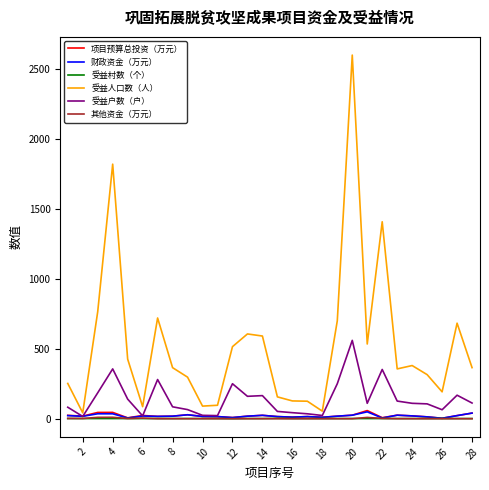

Which series has the largest total across all categories?

受益人口数（人）